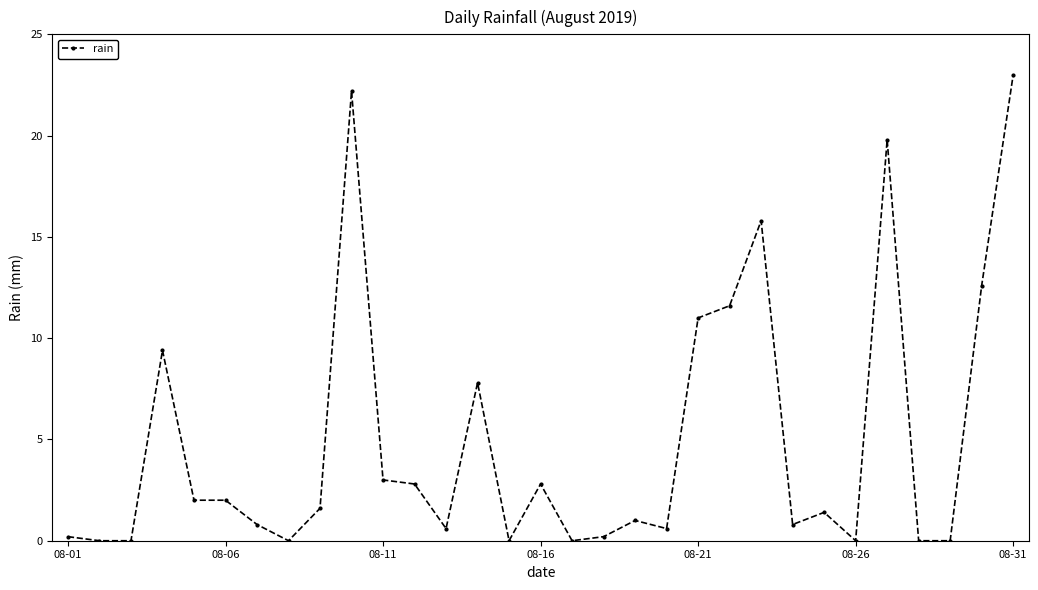

What is the maximum value shown in the chart?

23.0